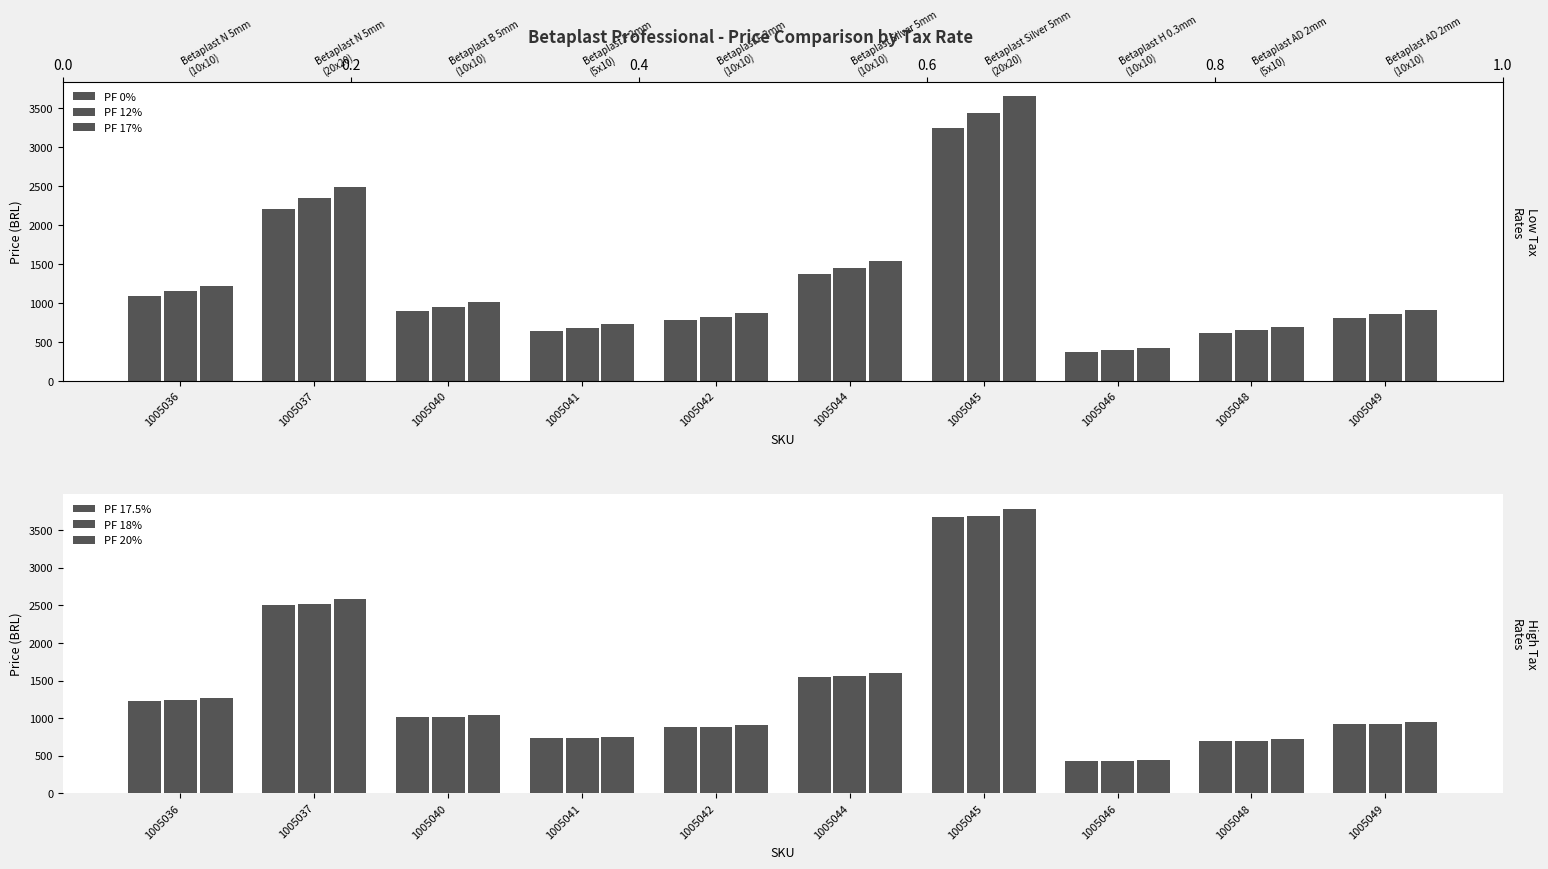

The PF 20% series shows 488.5 at 1005042. True or false?

False